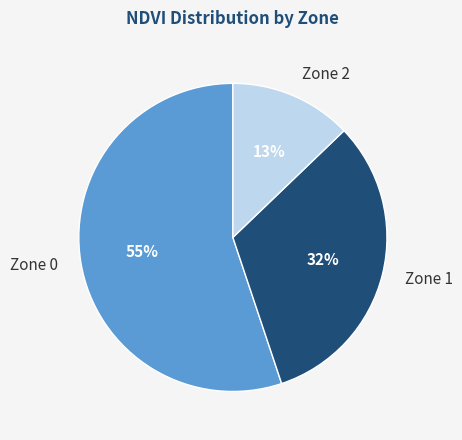

Is Zone 1 the majority of the pie?

No